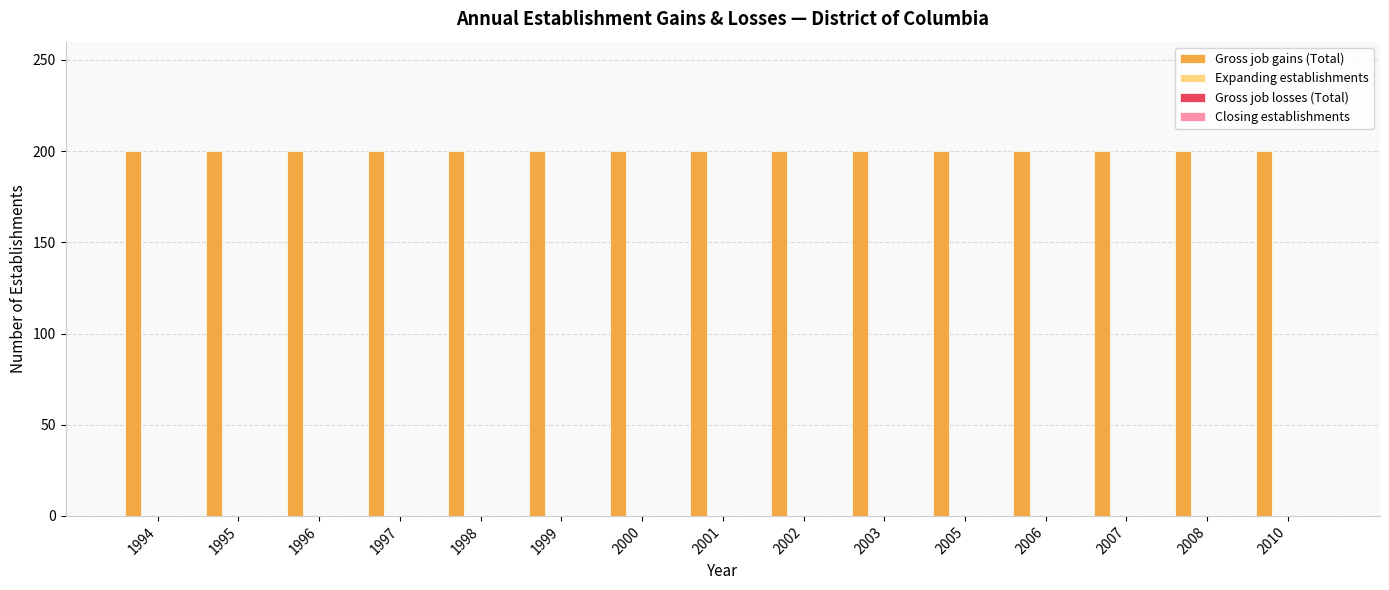

At which category is the sum across all series the highest?

1994